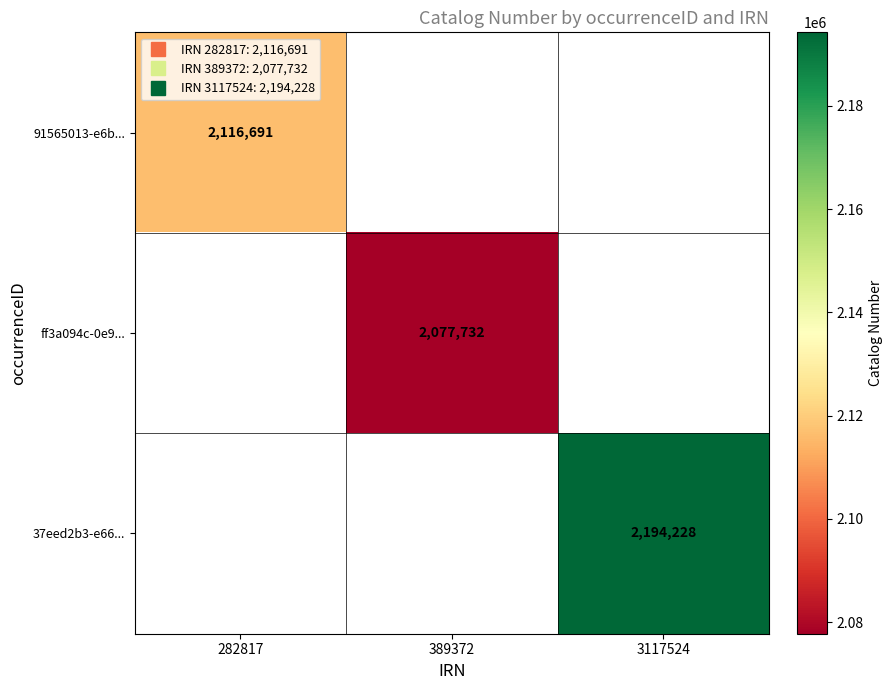

Is it true that 37eed2b3-e66... equals 3778317.4 at 3117524?

False